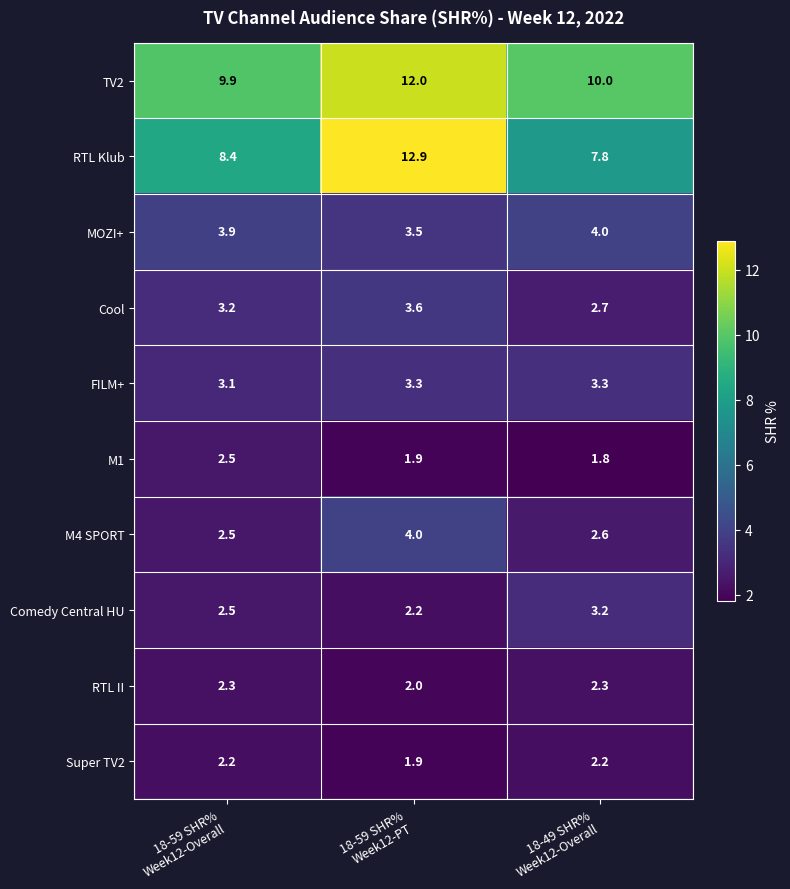

Which series has the widest spread of values?

RTL Klub